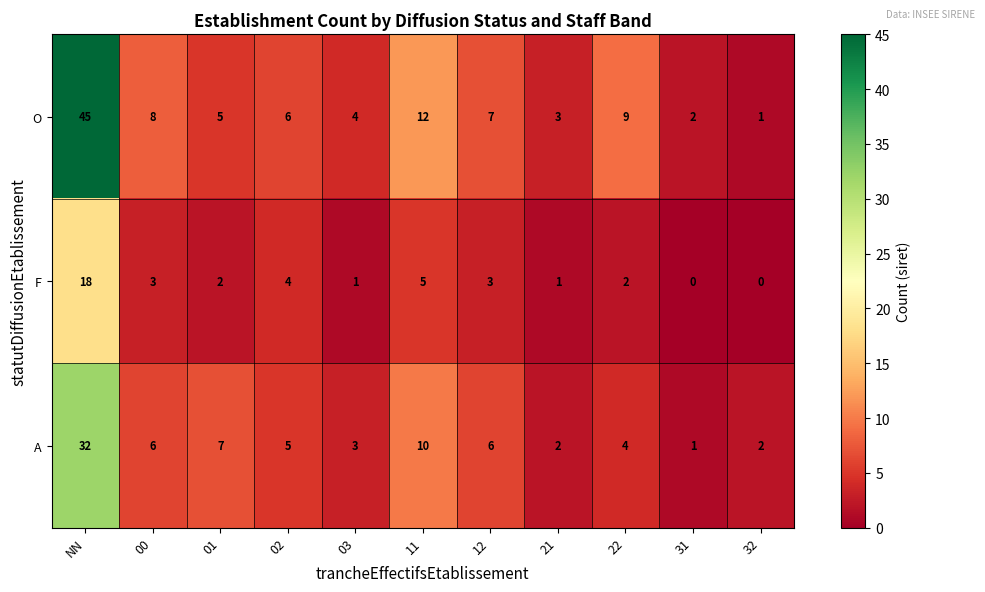

At which category is the sum across all series the highest?

NN